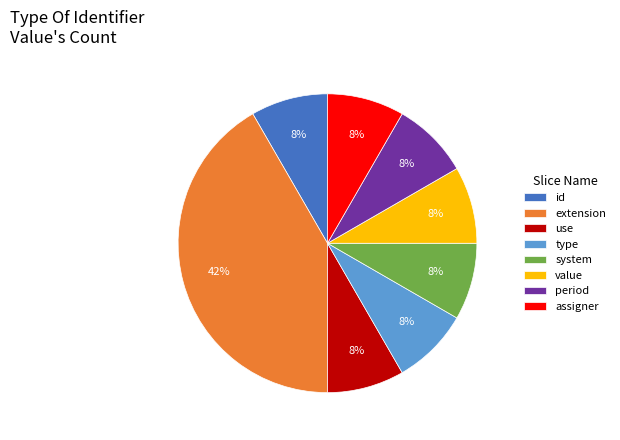

True or false: id accounts for 8% of the total.

True